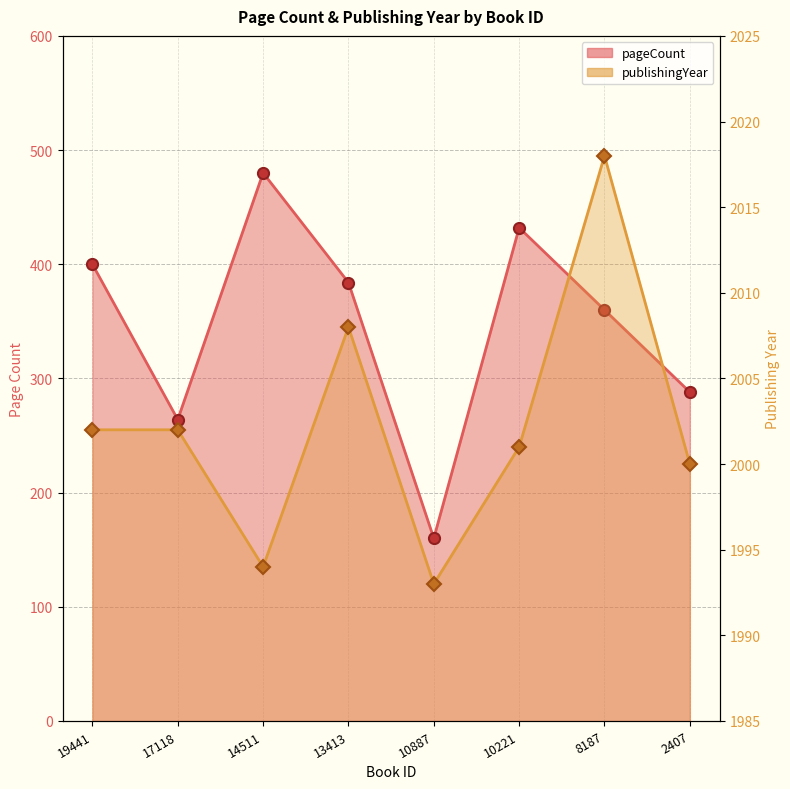

How many categories are shown in the chart?

8